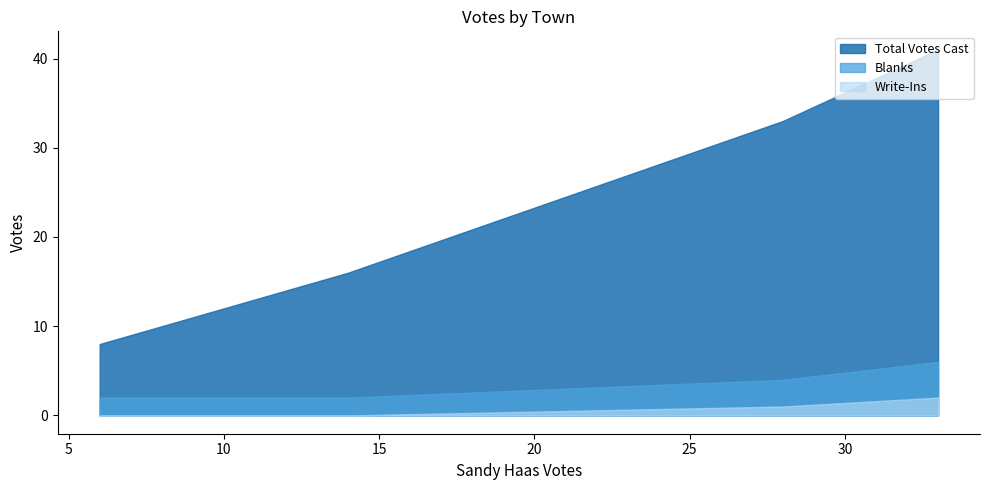

What is the difference between the maximum and minimum values in the Blanks series?

4